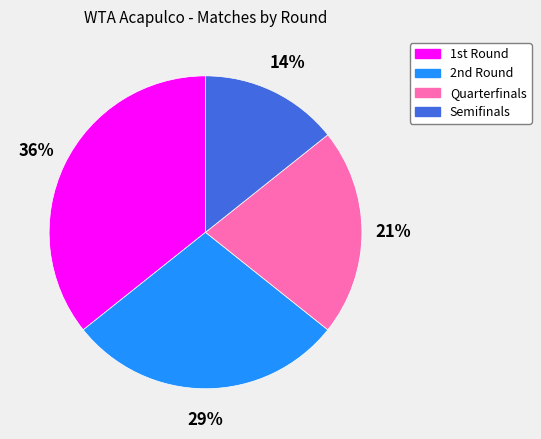

Which category has the biggest portion of the pie?

1st Round